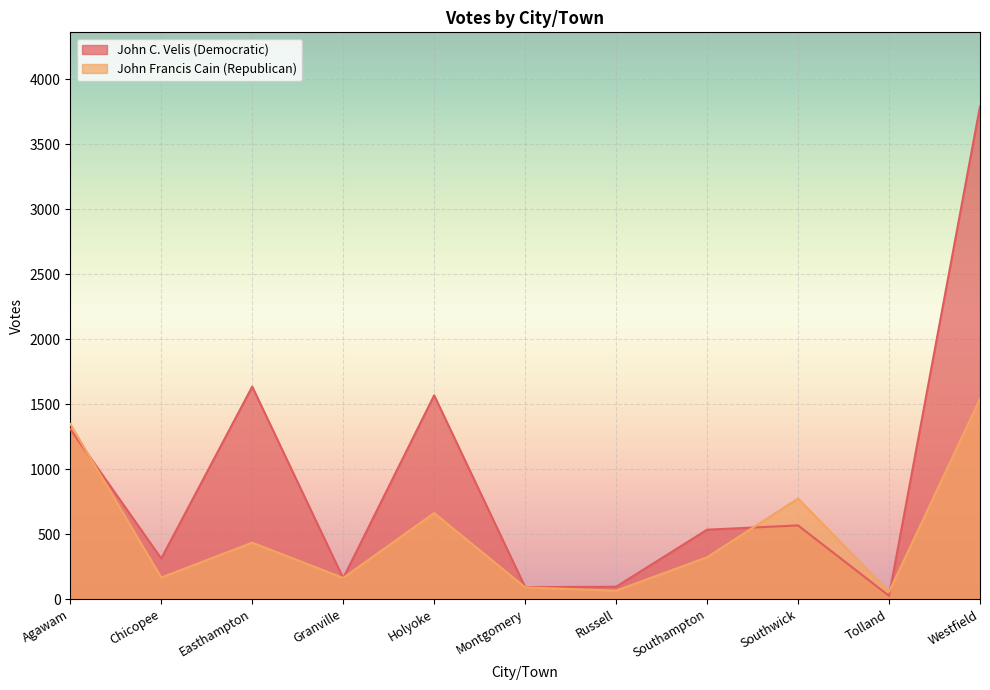

Does the chart display data point markers on the line(s)?

No